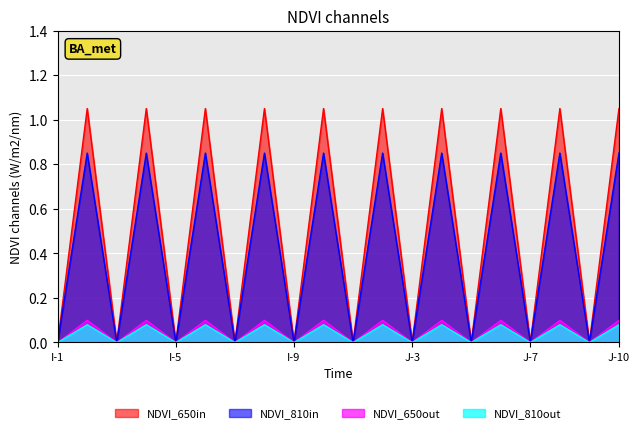

What is the difference between the highest and lowest values at I-5?

0.0